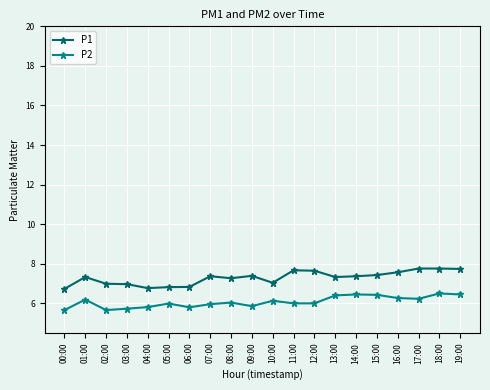

At which label does P1 first exceed 7?

01:00